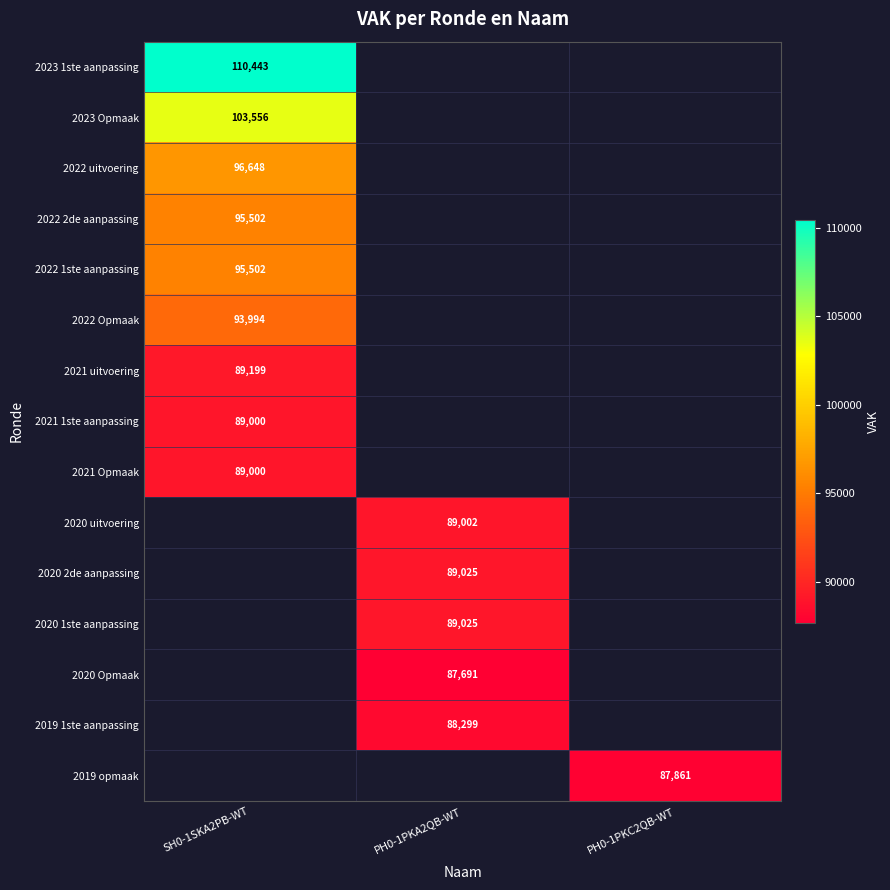

The value of 2023 Opmaak at SH0-1SKA2PB-WT is 143776. True or false?

False